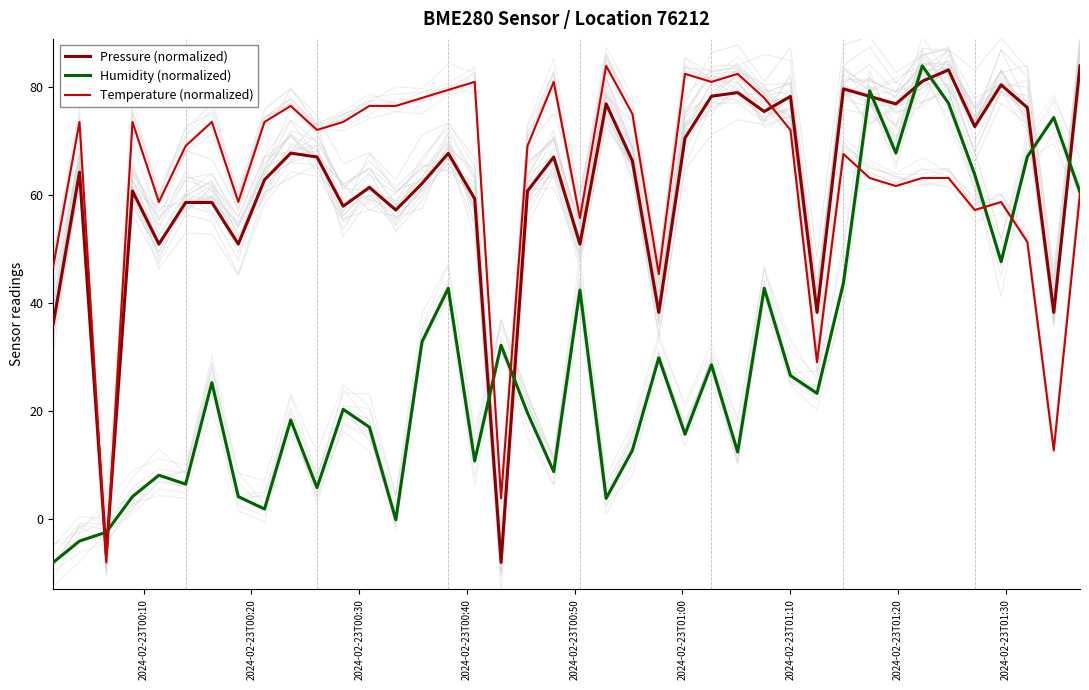

How many positive values does the Humidity (normalized) series have?

36